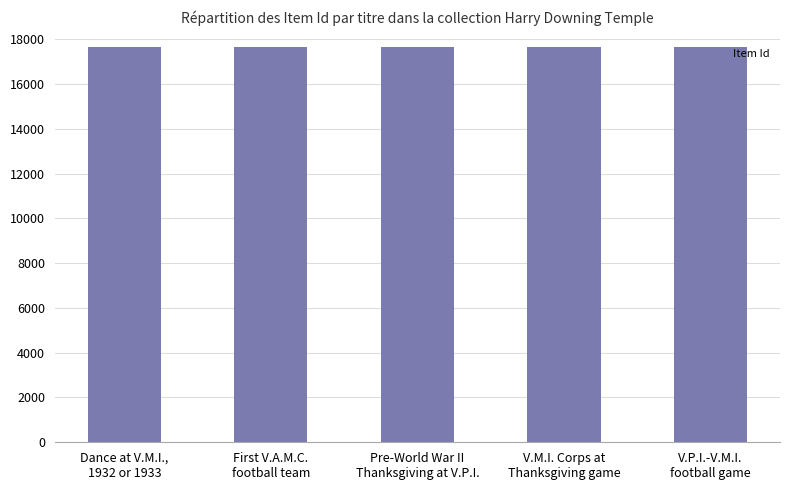

What is the approximate value at Pre-World War II
Thanksgiving at V.P.I.?

17642